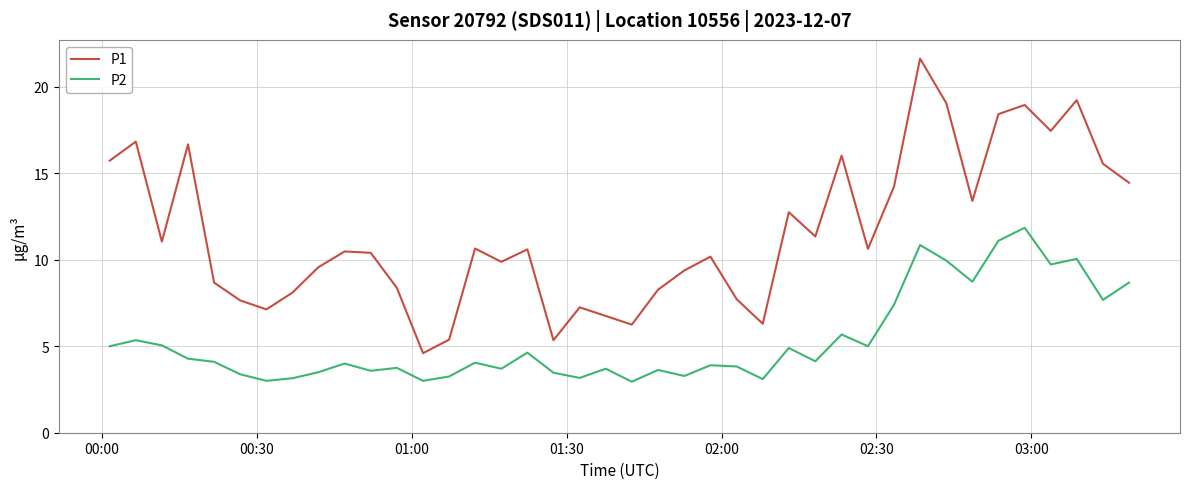

What is the greatest value displayed?

21.6